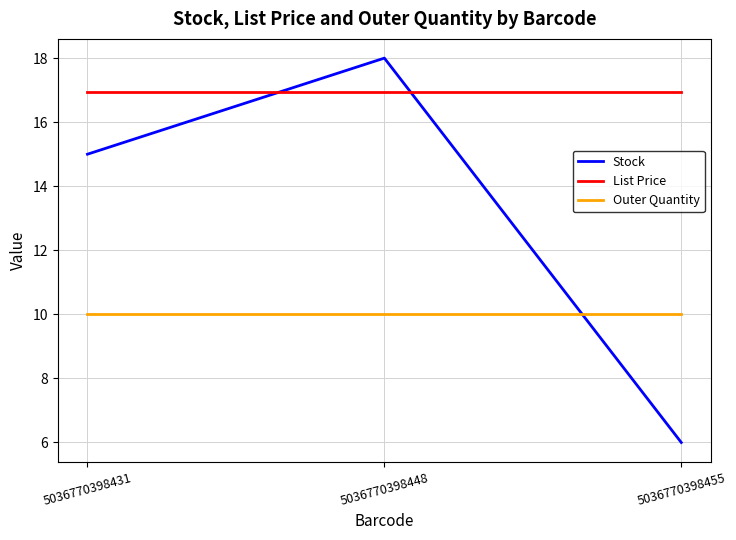

What are all the series names shown in the legend?

Stock, List Price, Outer Quantity